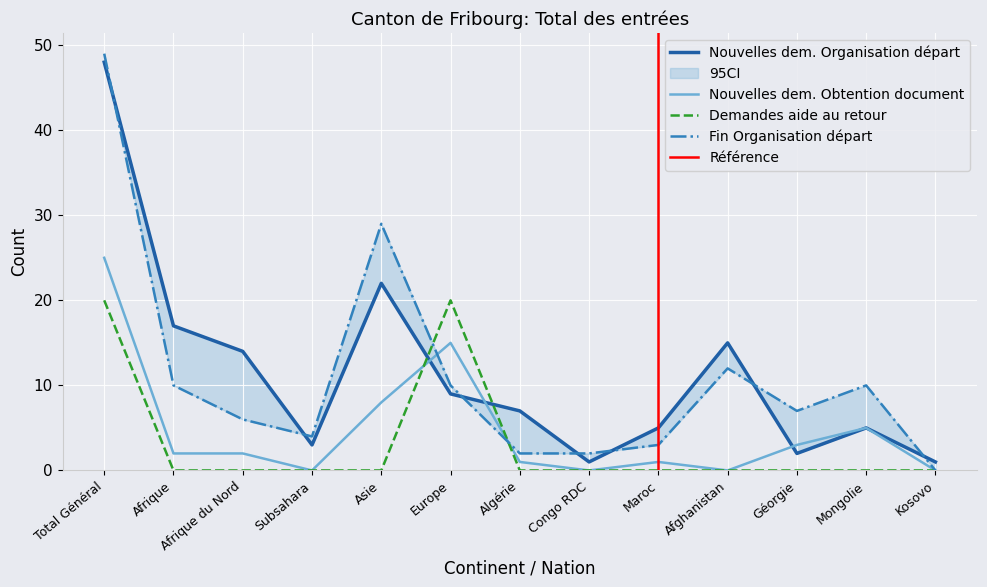

True or false: Demandes aide au retour and Nouvelles dem. Organisation départ intersect in this chart.

True